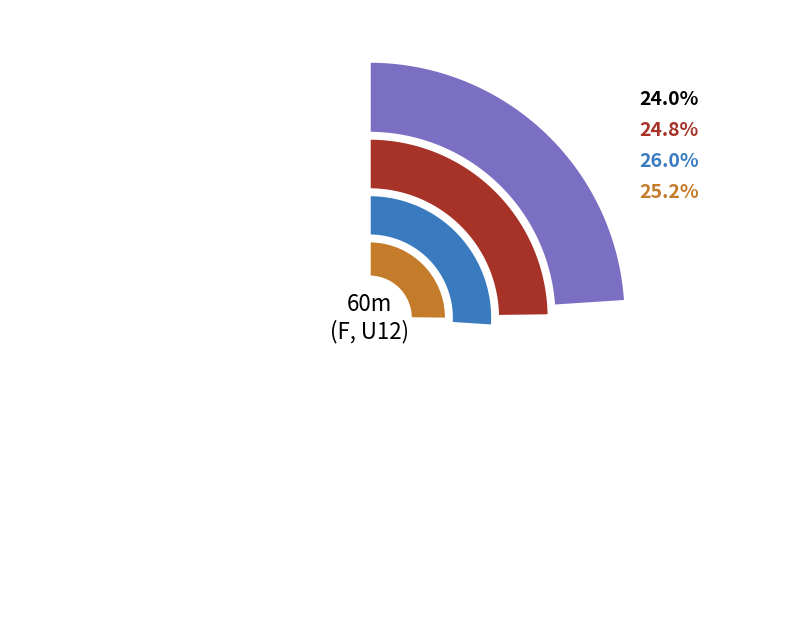

What is the ratio of the value at Estere Zemele to the value at Adelīna Rubene?

1.0